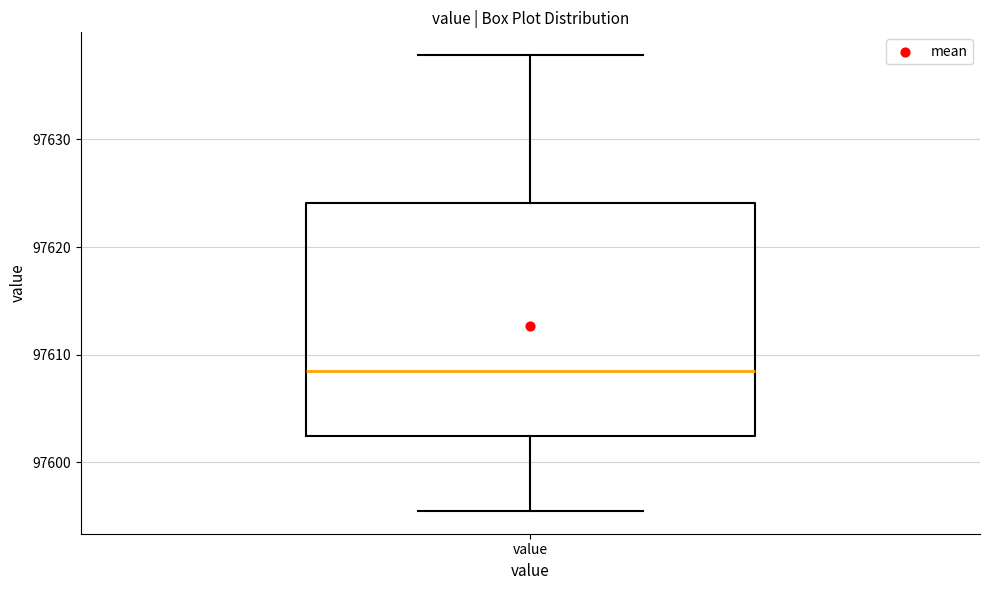

Where does the upper whisker of the box for value end on the y-axis? The values are not printed on the chart, so give them approximately, as read against the axis.

97638